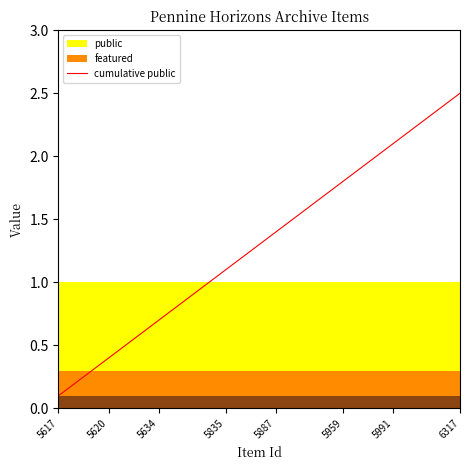

The chart shows a value of 1.6 at 15. True or false?

True